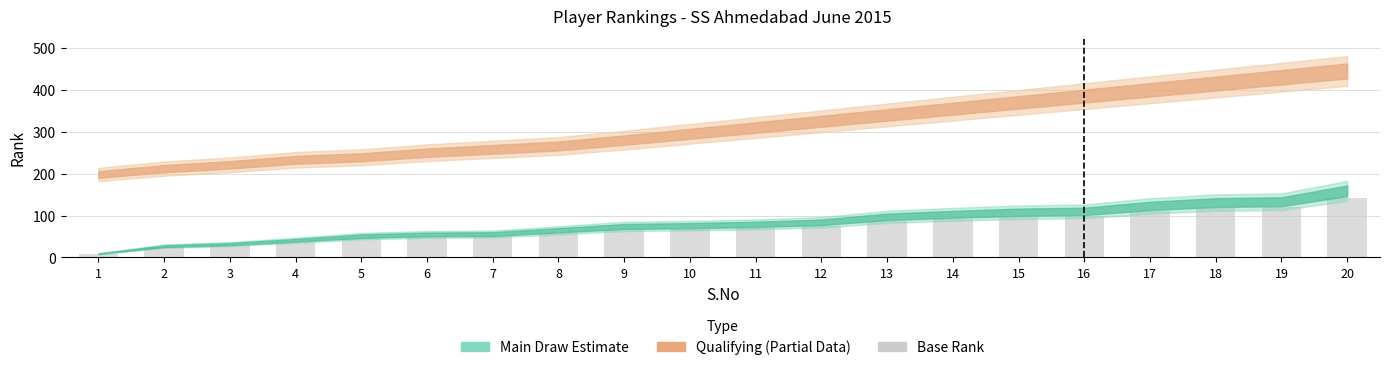

What is the value of the 3rd bar from the left?

28.8